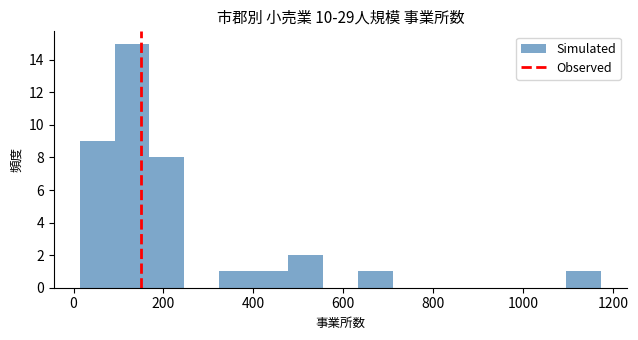

Read against the x-axis, roughly where is the centre of the tallest bar?

140